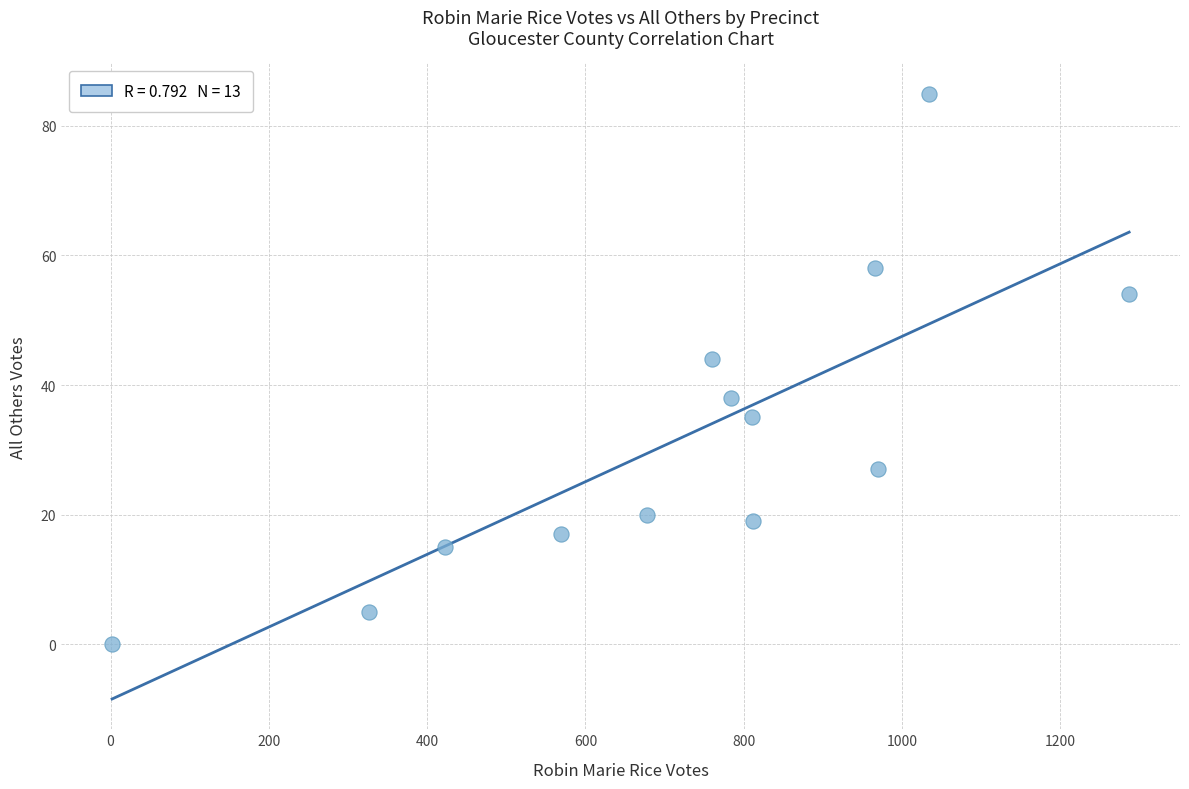

What is the range of Y values (max minus min)?

85